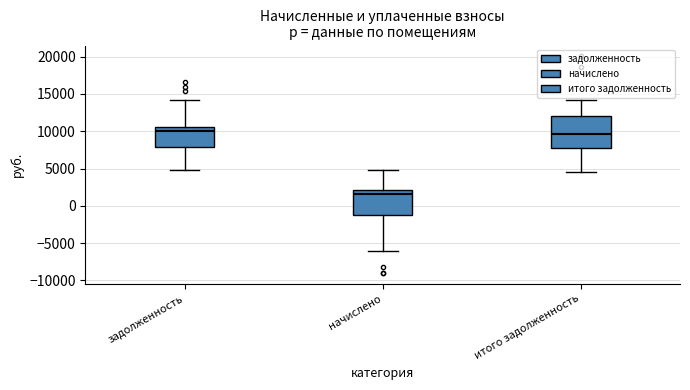

Comparing the boxes themselves (not the whiskers), which one is the tallest?

итого задолженность